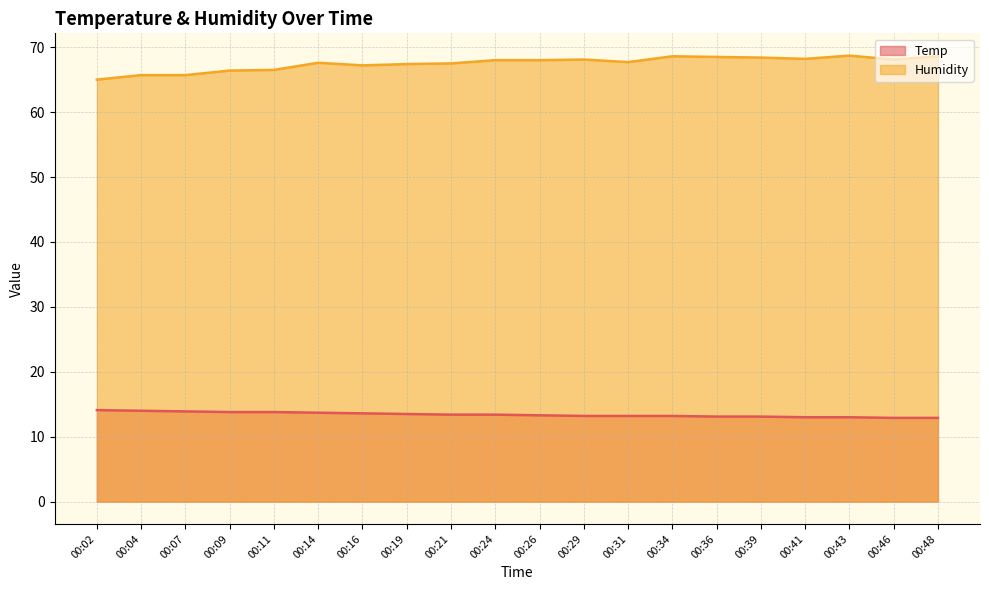

What is the total value across all series at 00:21?

80.9